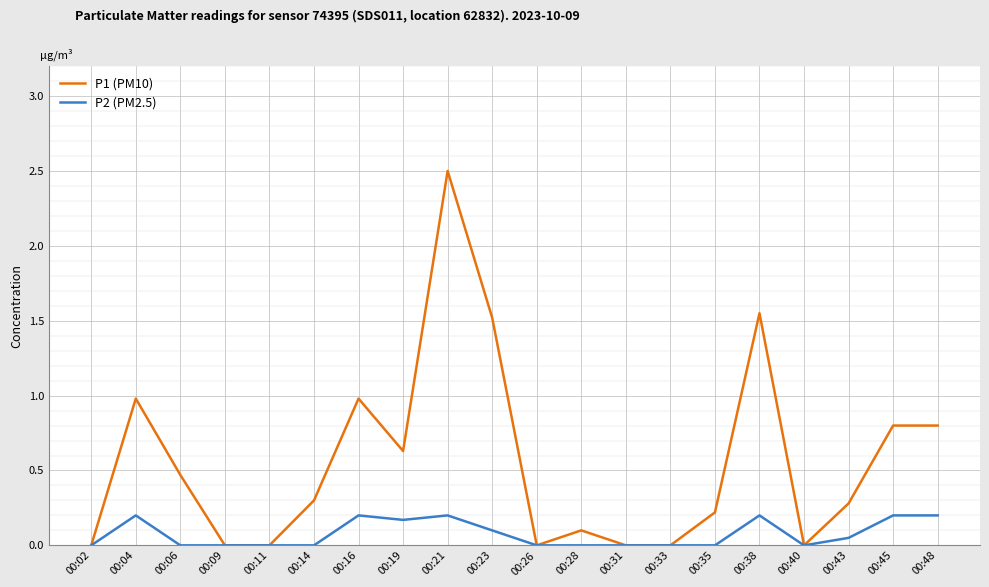

True or false: P2 (PM2.5) has a value of 0.3 at 00:16.

False